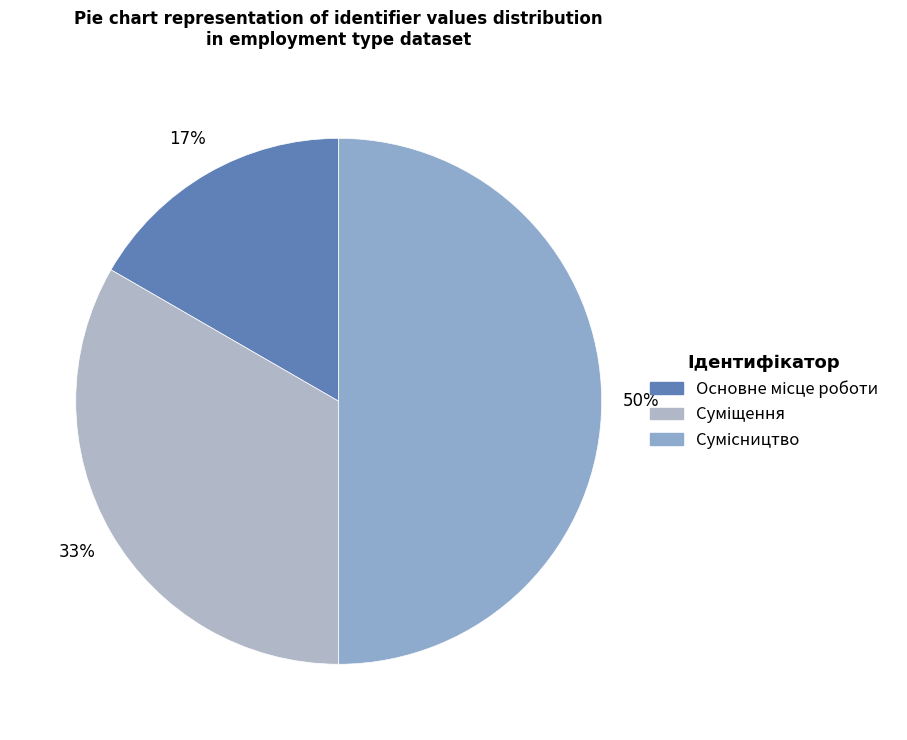

How many segments does this pie chart have?

3